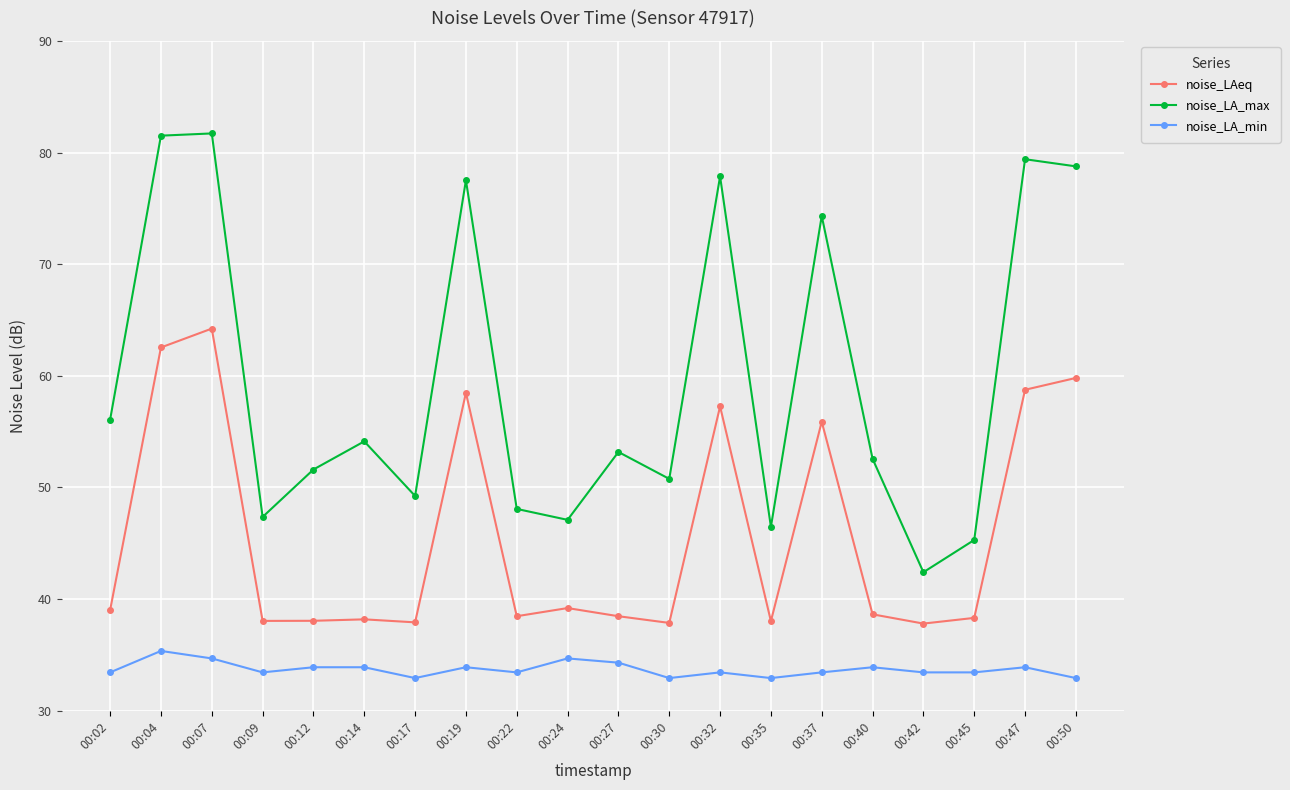

Where is the first local minimum for noise_LA_max?

00:09